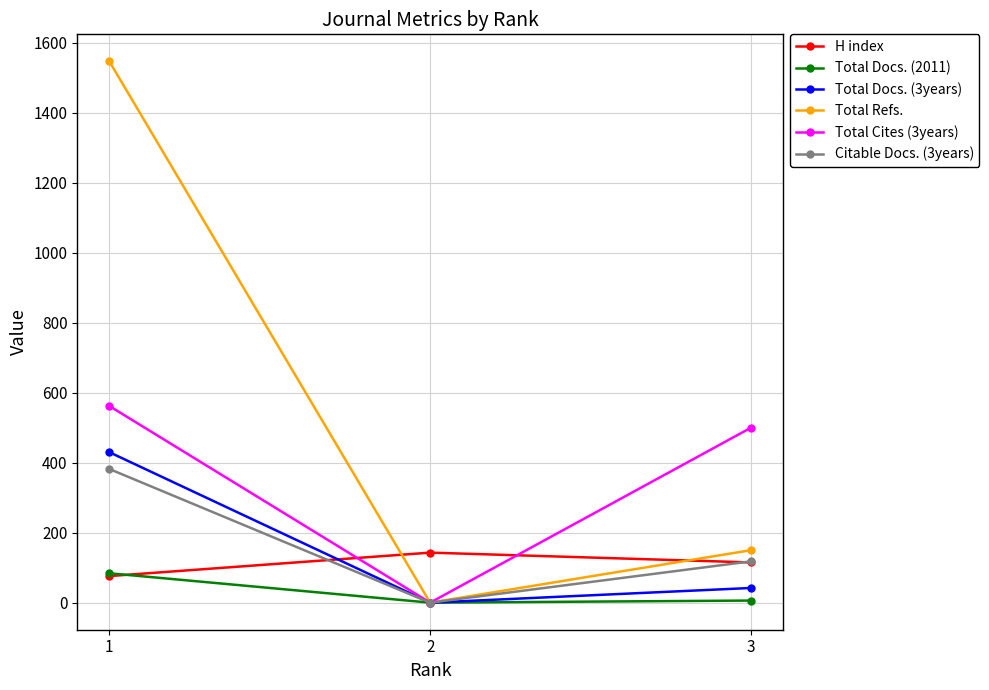

How many lines are shown in the chart?

6